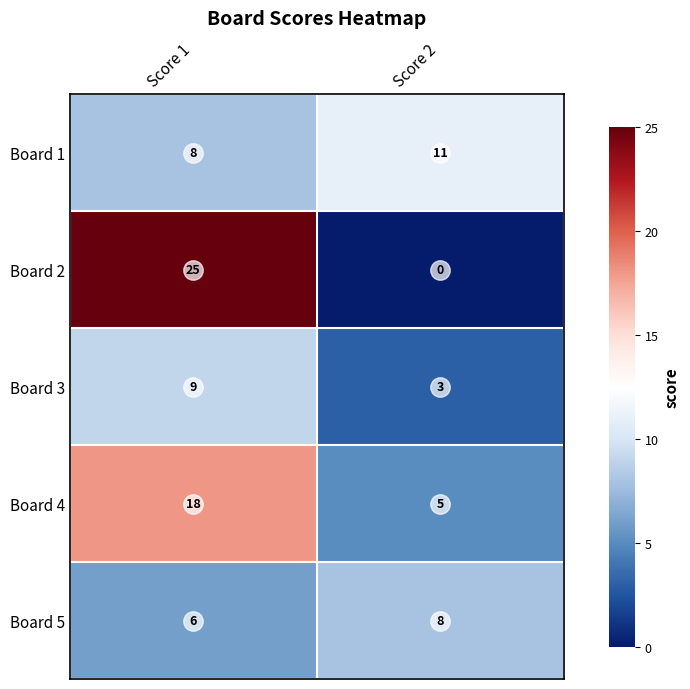

Rank the series at Score 2 from lowest to highest value.

Board 2, Board 3, Board 4, Board 5, Board 1